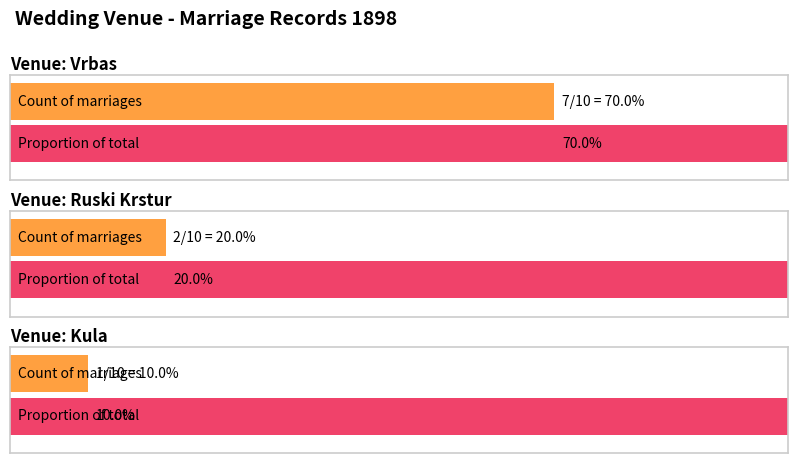

What is the sum of all values?

10